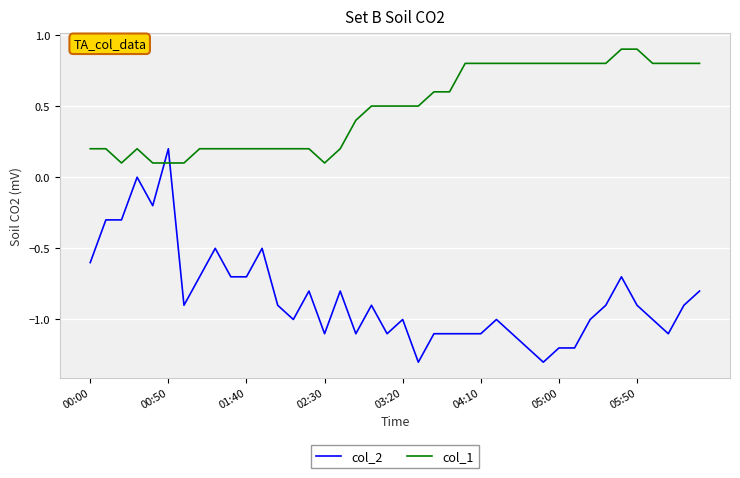

What is the maximum value shown in the chart?

0.9